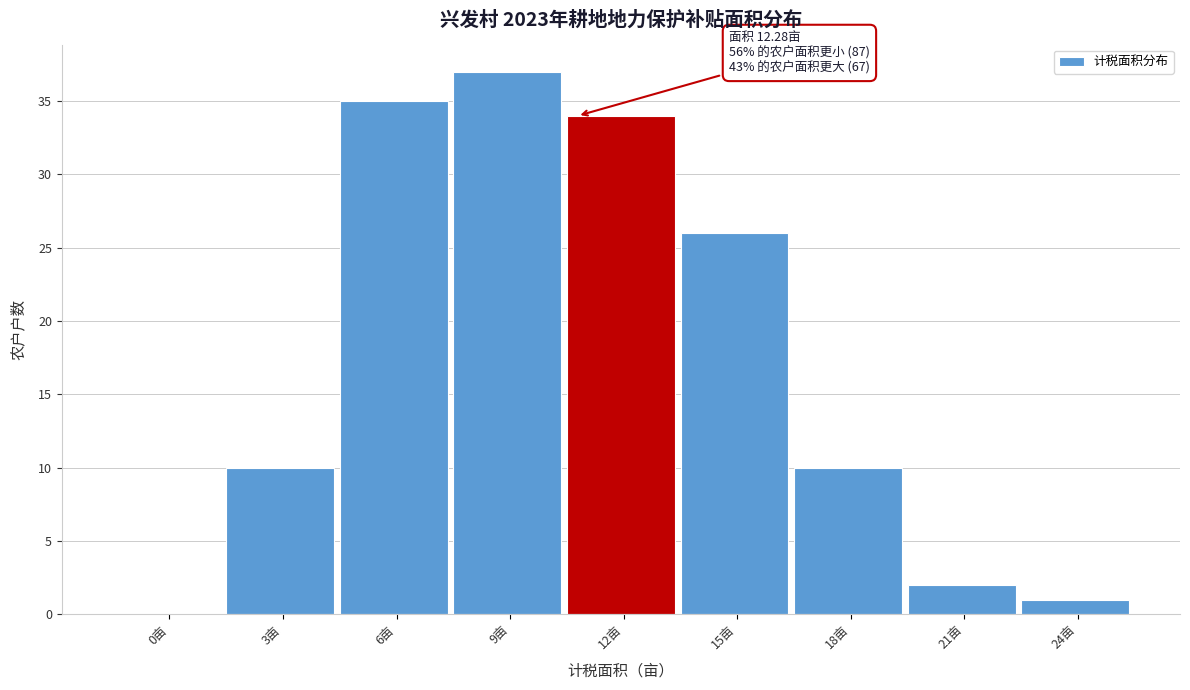

Reading left to right, list all the values displayed in this chart.

0亩=0	3亩=10	6亩=35	9亩=37	12亩=34	15亩=26	18亩=10	21亩=2	24亩=1